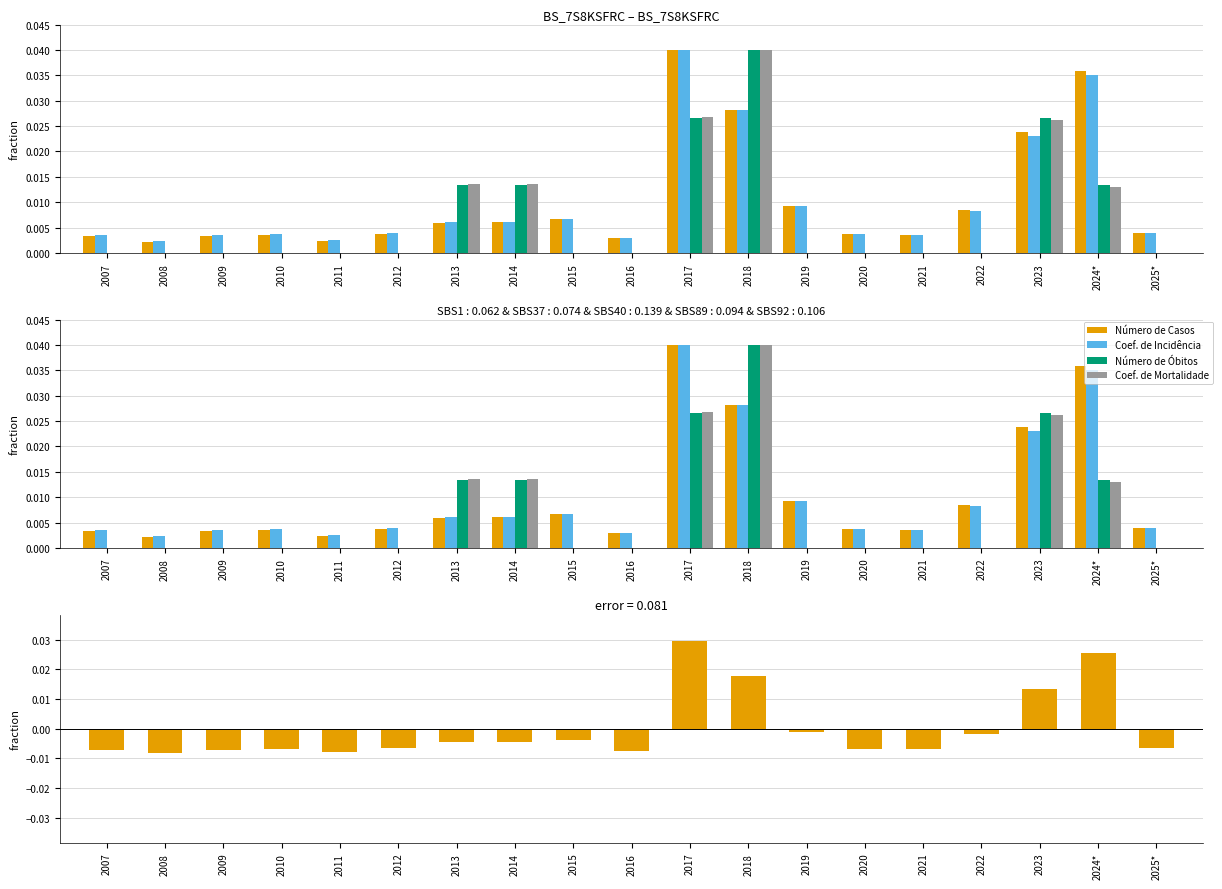

Which series changed the most between 2011 and 2013?

Coef. de Mortalidade